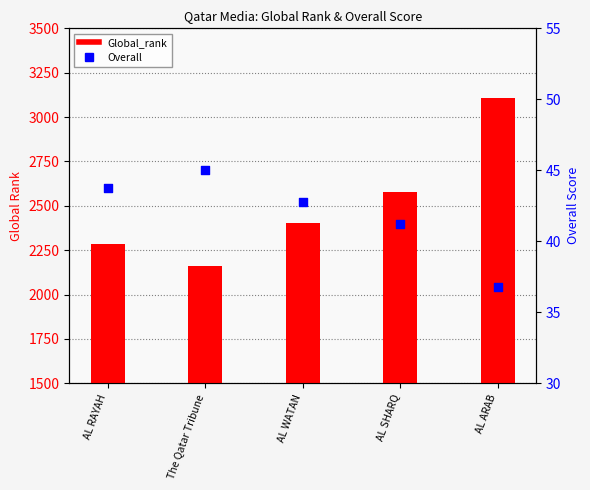

What is the total value across all series at AL ARAB?

3145.8